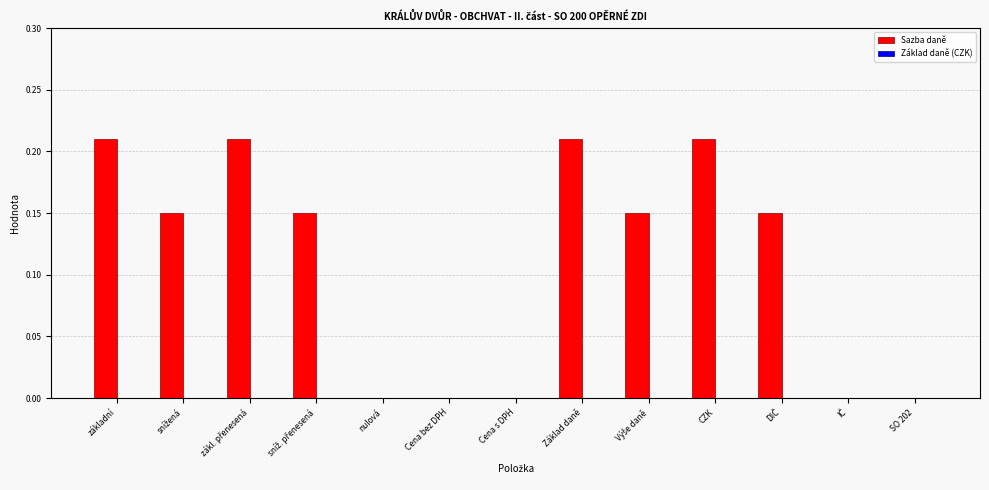

The chart shows a value of 0.3 at Základ daně. True or false?

False